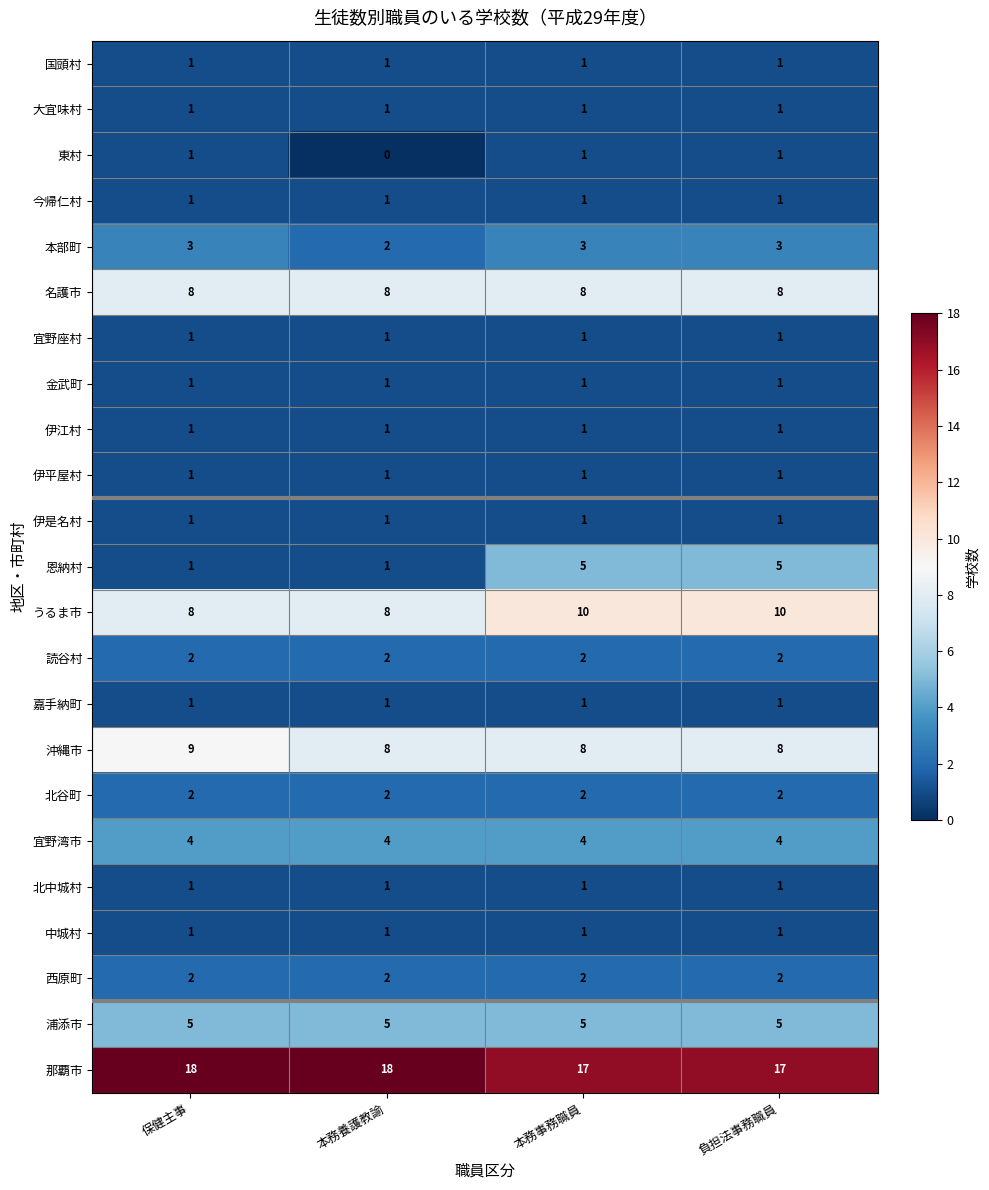

True or false: 読谷村 has a value of 2 at 保健主事.

True